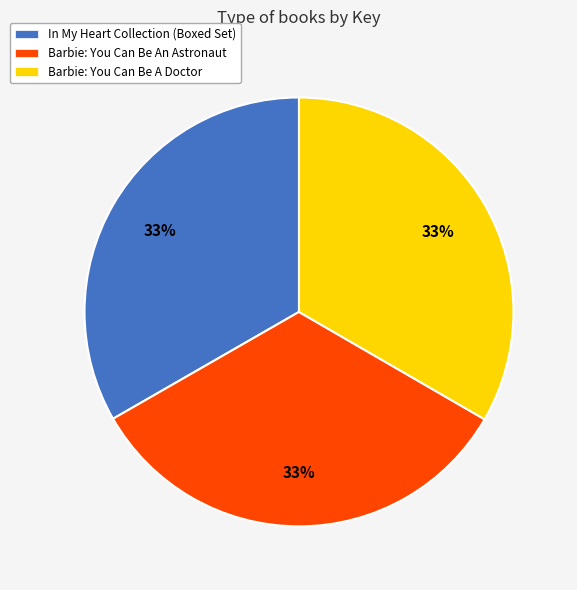

Is there any slice that represents more than half of the pie?

No